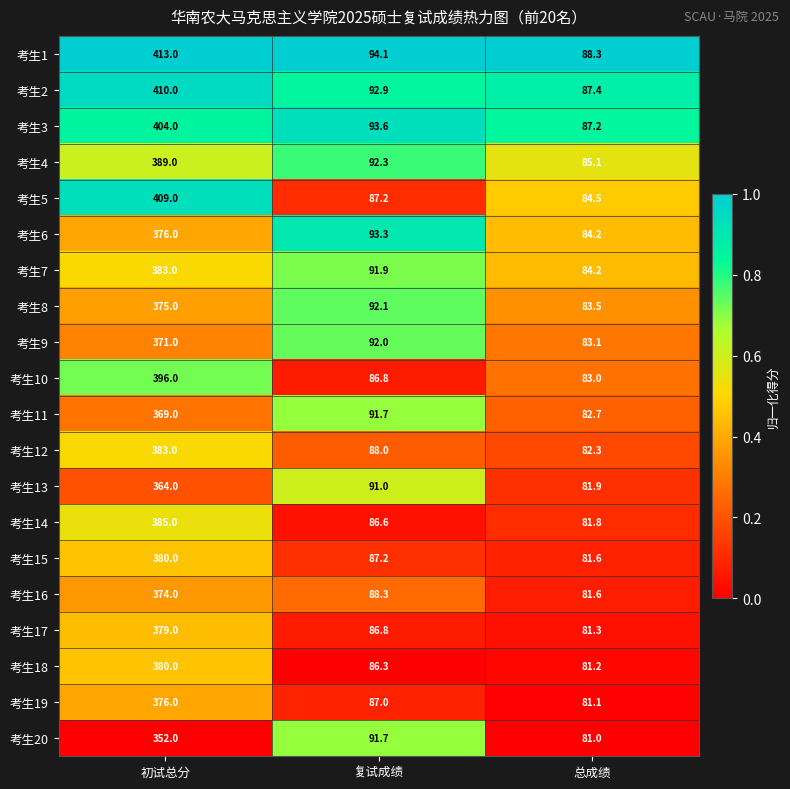

Which series changed the most between 复试成绩 and 总成绩?

考生20